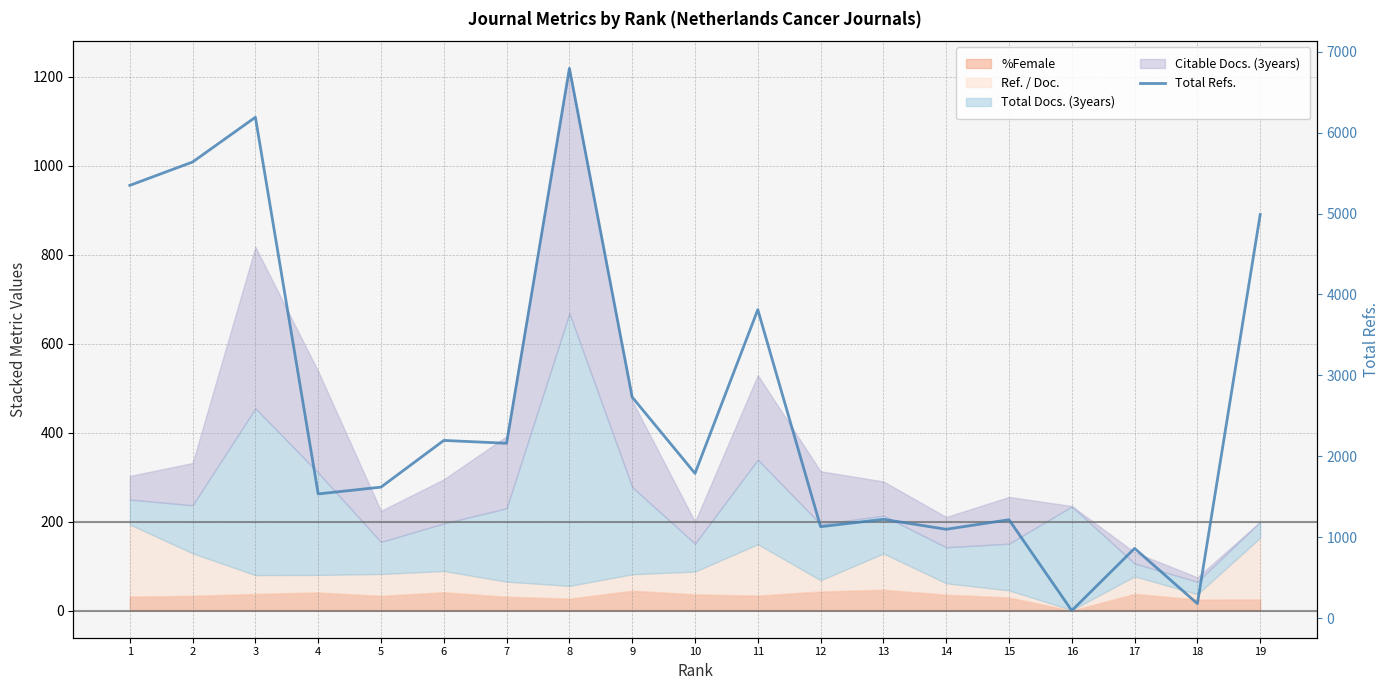

The chart shows a value of 2919 at 7. True or false?

False